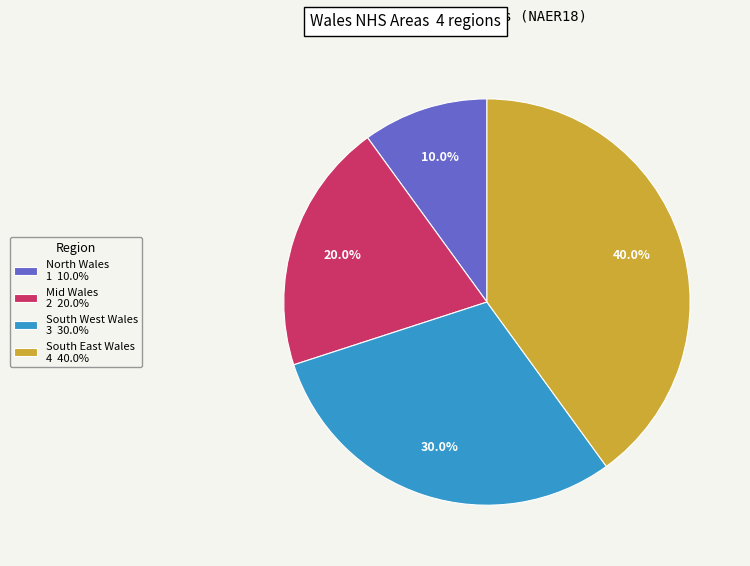

To the nearest percent, what is the combined percentage of Mid Wales and South West Wales?

50%